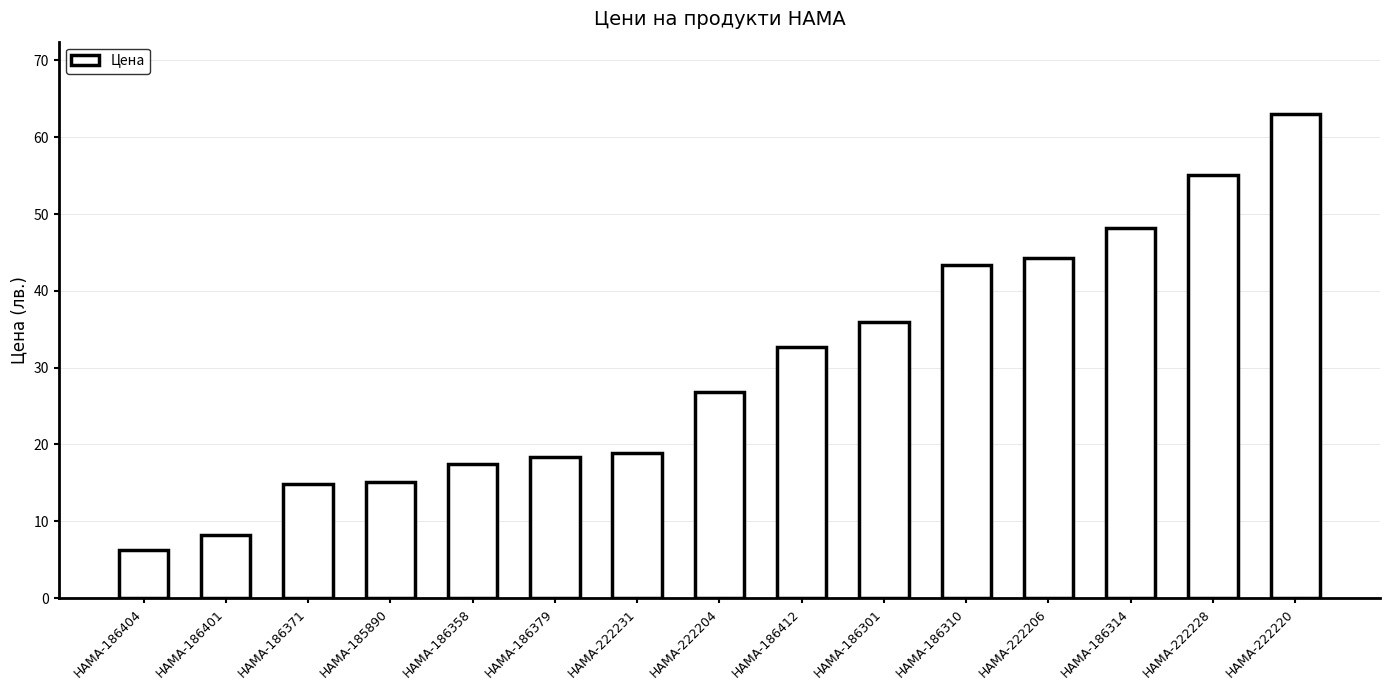

How many distinct data groups are displayed?

1